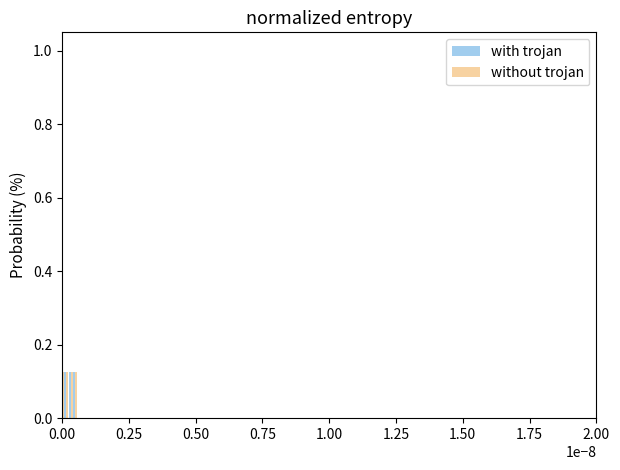

What is the value of the with trojan bar at the 3rd from the left?

0.1